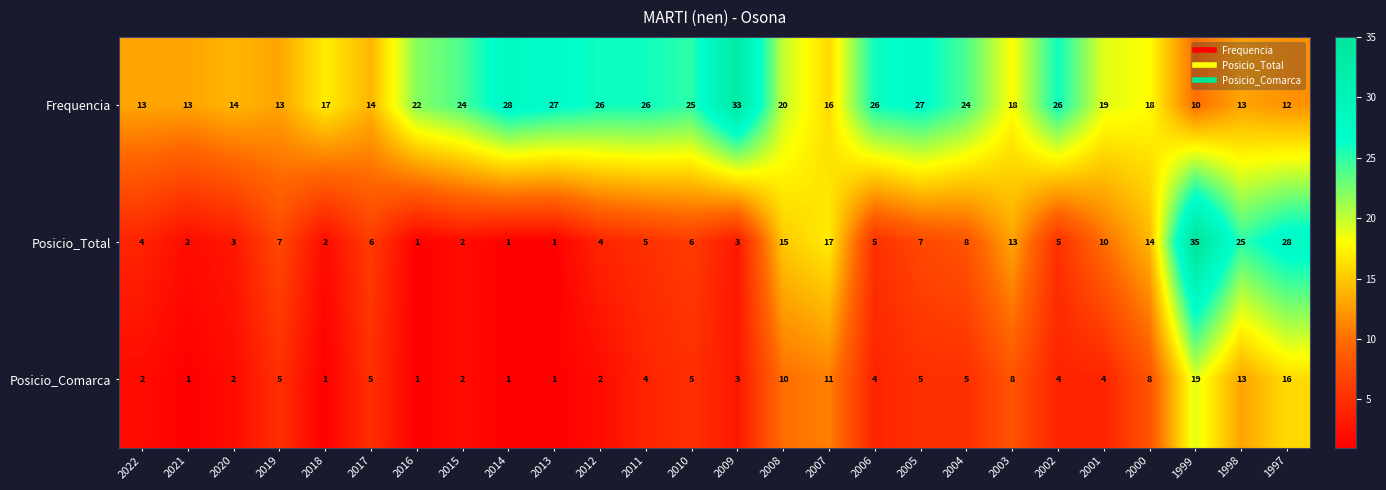

What value does the Frequencia series have at 2000, to the nearest 10?

20